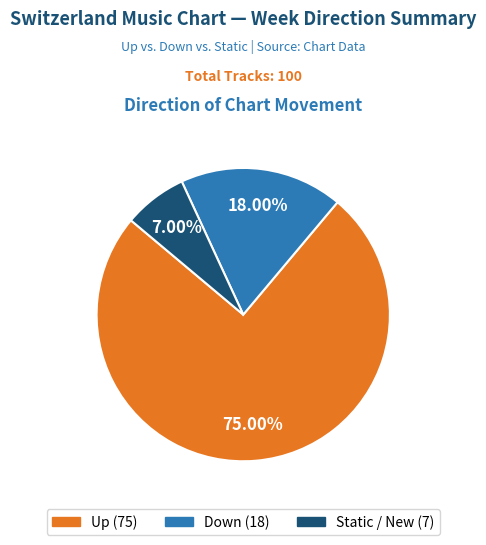

Is there any slice that represents more than half of the pie?

Yes